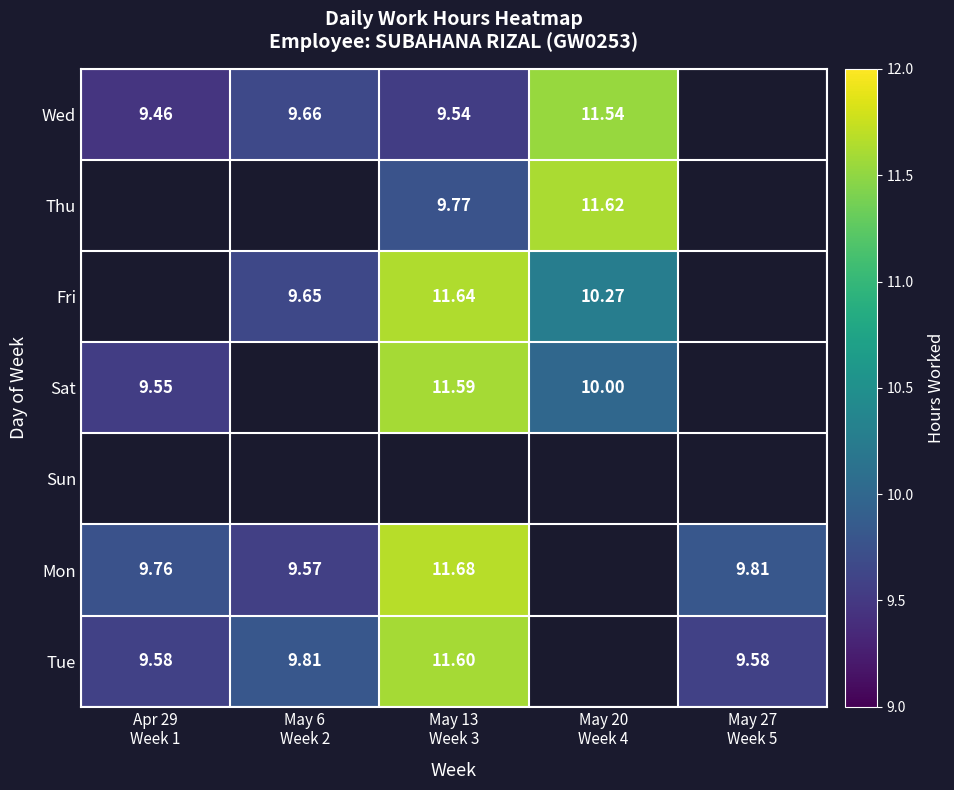

Rank the series at May 20 Week 4 from highest to lowest value.

Thu, Wed, Fri, Sat, Sun, Mon, Tue